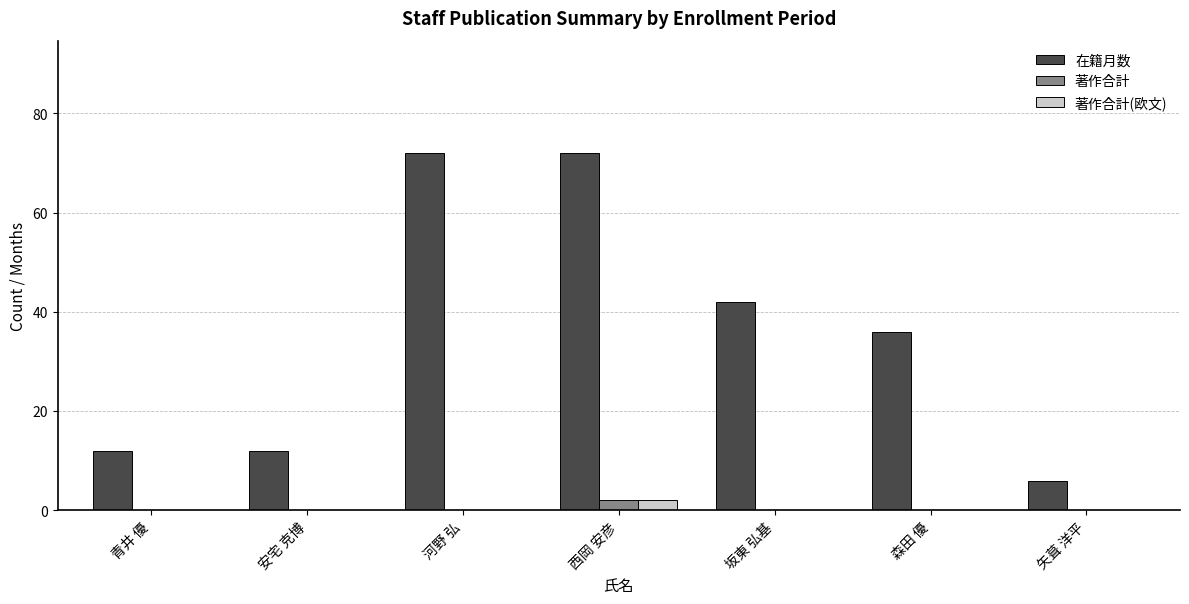

Reading right to left, extract all data points from this chart.

在籍月数: 6	36	42	72	72	12	12
著作合計: 0	0	0	2	0	0	0
著作合計(欧文): 0	0	0	2	0	0	0